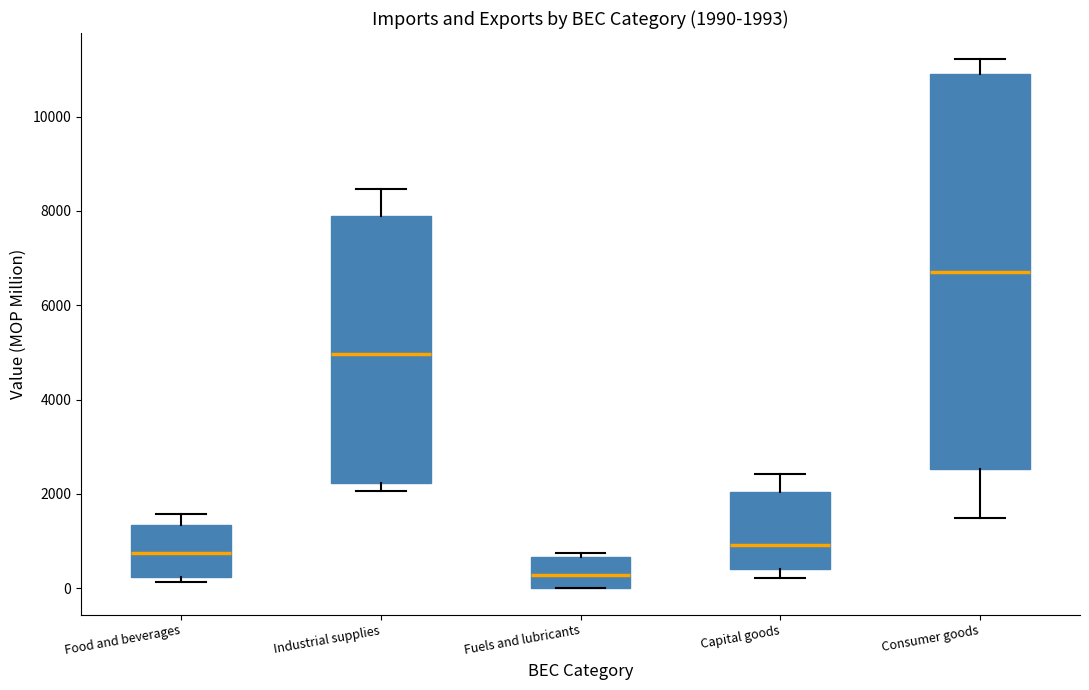

Comparing the boxes themselves (not the whiskers), which one is the tallest?

Consumer goods